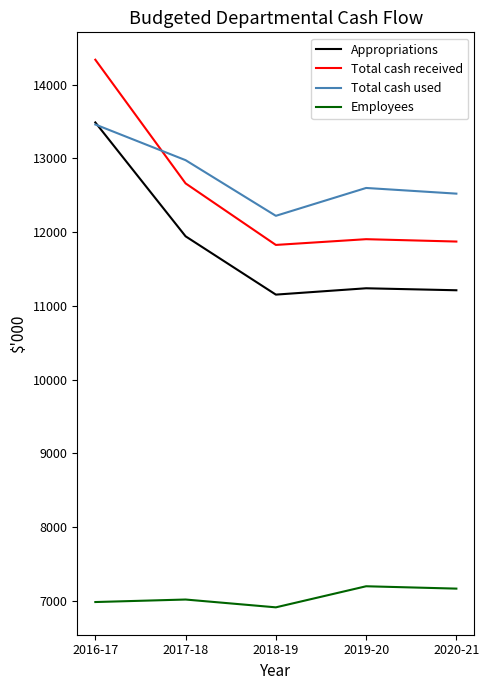

Read the Appropriations value at 2018-19, to the nearest 50.

11150